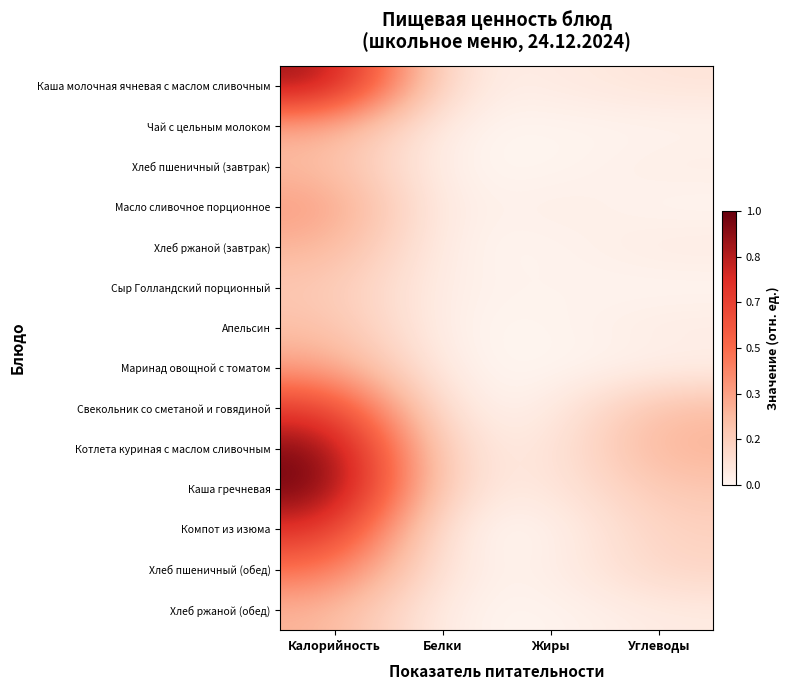

Rank the series at Жиры from lowest to highest value.

Хлеб пшеничный (завтрак), Компот из изюма, Маринад овощной с томатом, Апельсин, Хлеб ржаной (завтрак), Хлеб ржаной (обед), Чай с цельным молоком, Хлеб пшеничный (обед), Сыр Голландский порционный, Свекольник со сметаной и говядиной, Масло сливочное порционное, Каша молочная ячневая с маслом сливочным, Котлета куриная с маслом сливочным, Каша гречневая